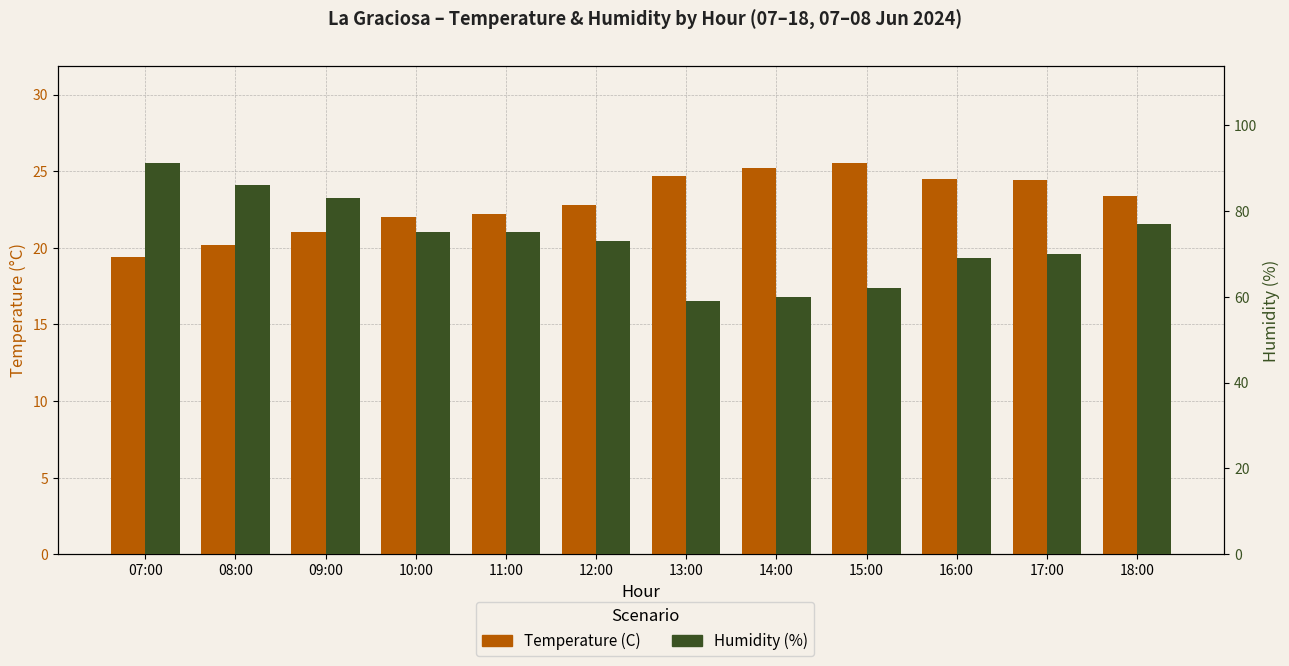

How many bars are there in total?

24